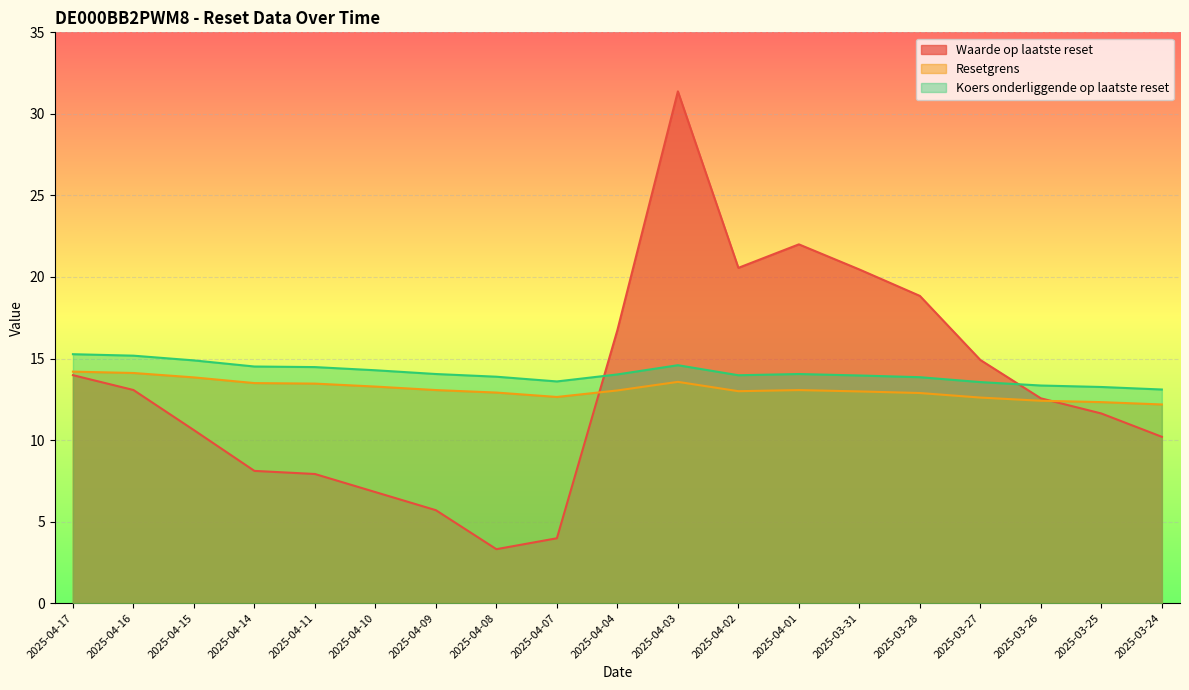

How many data points in Resetgrens are less than 13?

9